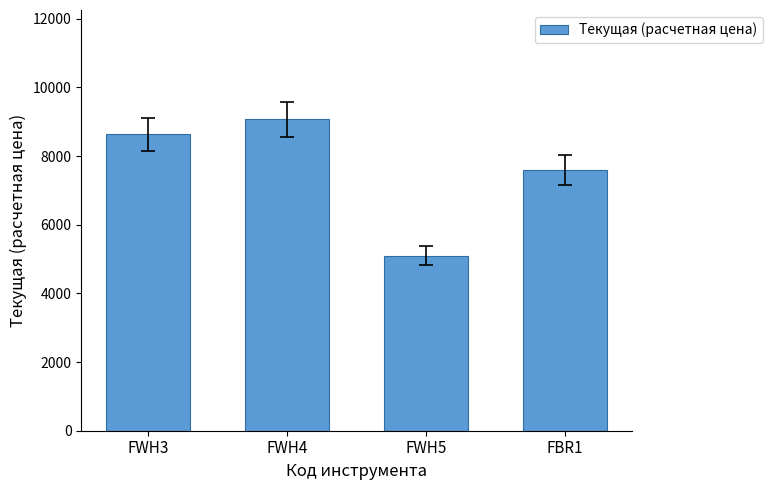

Are the bars horizontal?

No